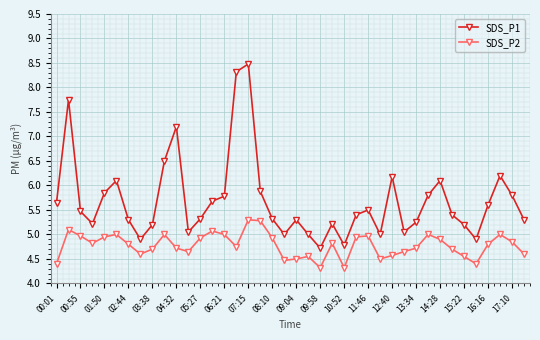

True or false: SDS_P1 and SDS_P2 intersect in this chart.

False